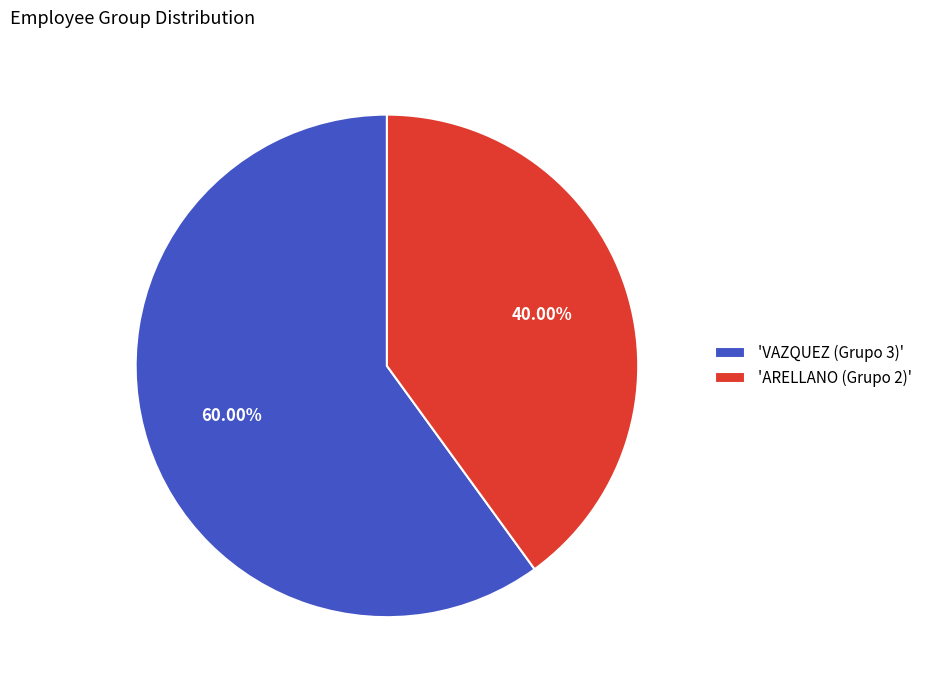

Rank the categories by value from lowest to highest.

'ARELLANO (Grupo 2)', 'VAZQUEZ (Grupo 3)'